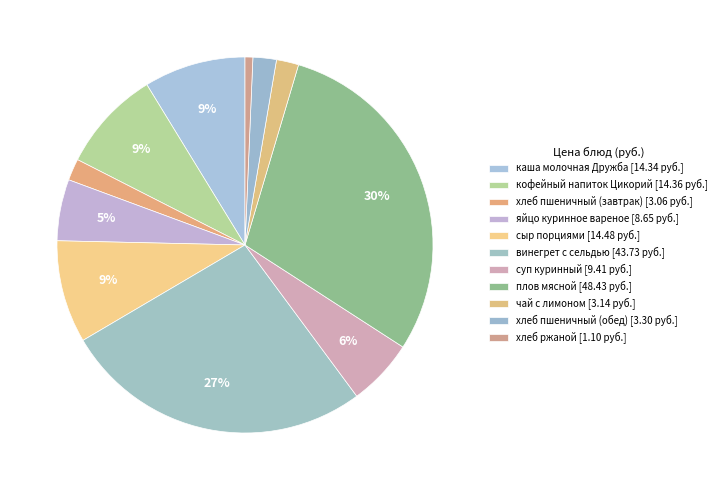

What percentage is the плов мясной slice, to the nearest percent?

30%